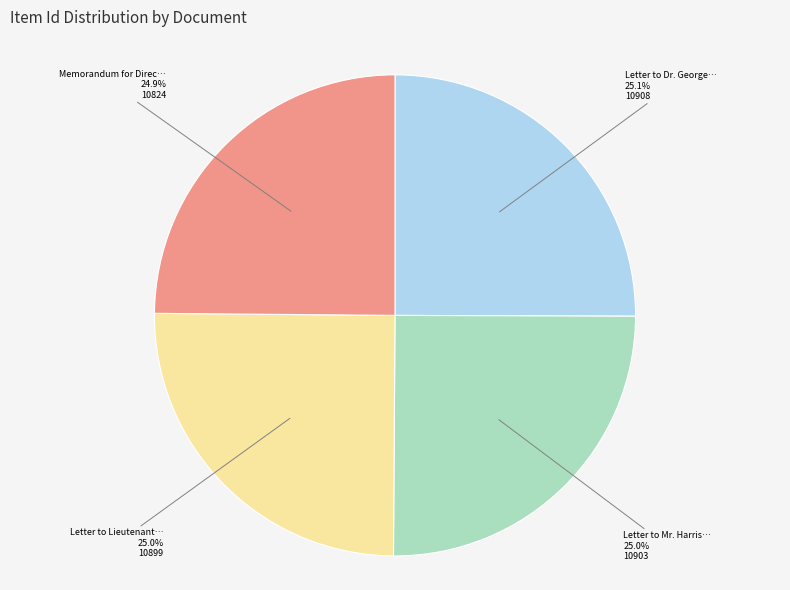

Is there any slice that represents more than half of the pie?

No